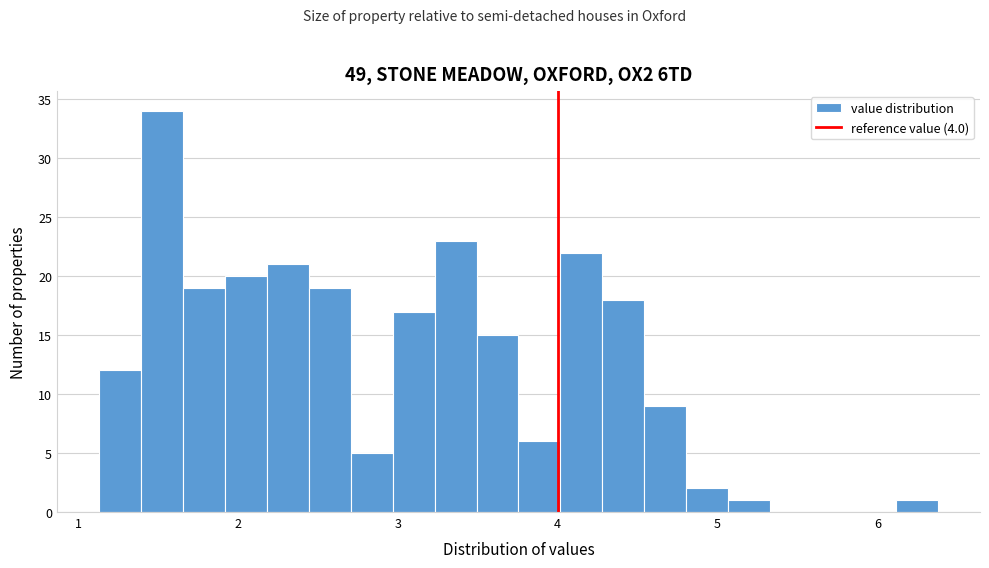

Read against the x-axis, roughly where is the centre of the tallest bar?

1.5